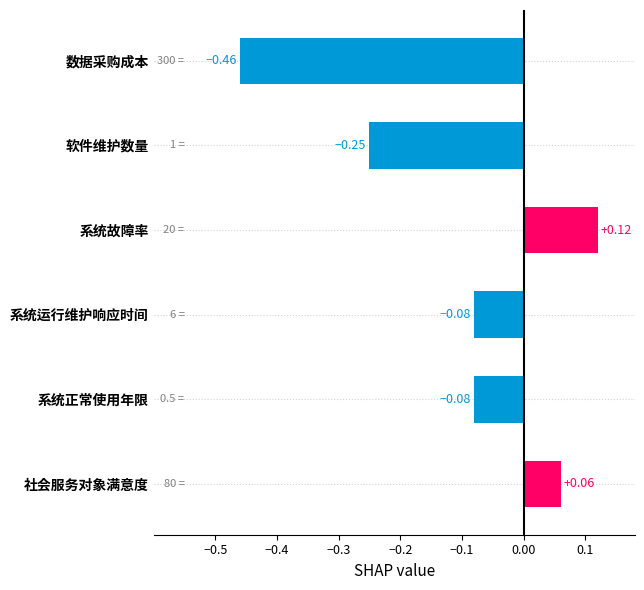

What is the sum of all values?

-0.7